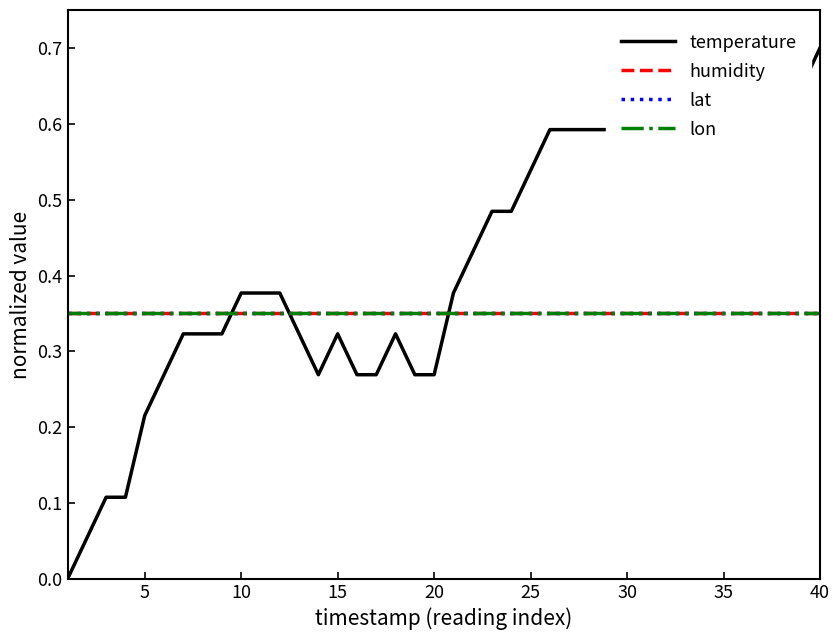

Which series has the largest range (max minus min)?

temperature